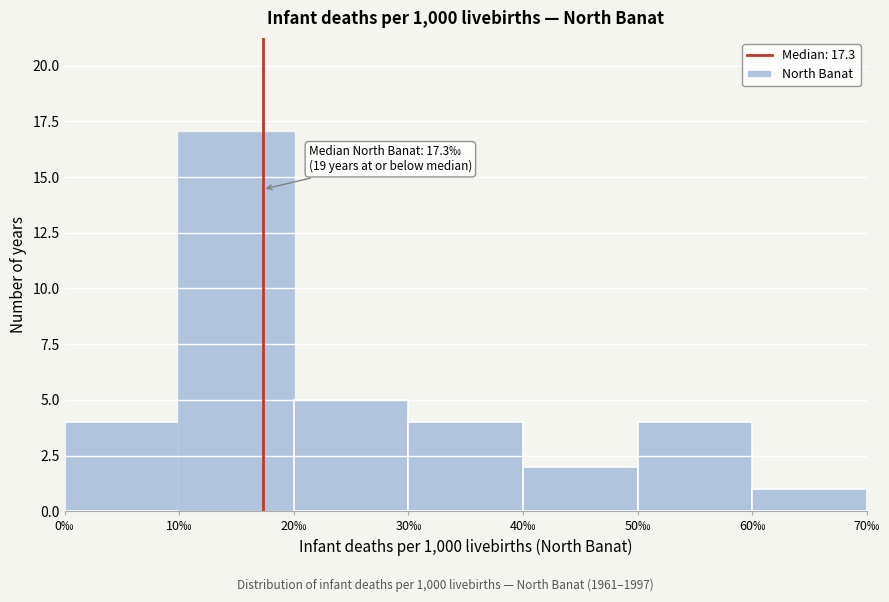

Which range on the x-axis has the tallest bar?

10 to 20